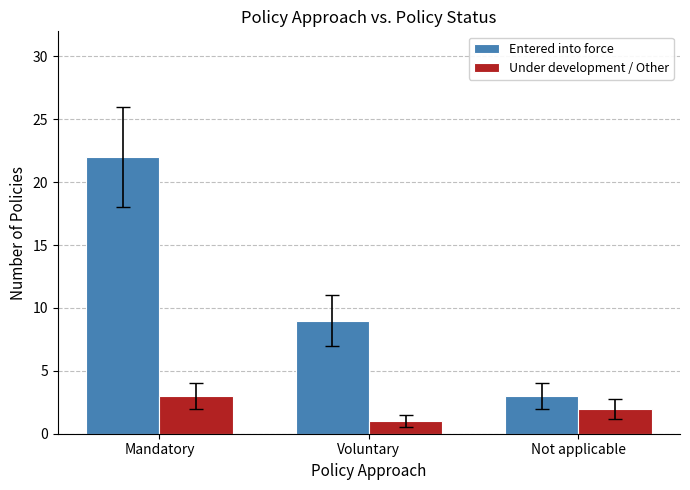

Rank the categories by Entered into force value from lowest to highest.

Not applicable, Voluntary, Mandatory